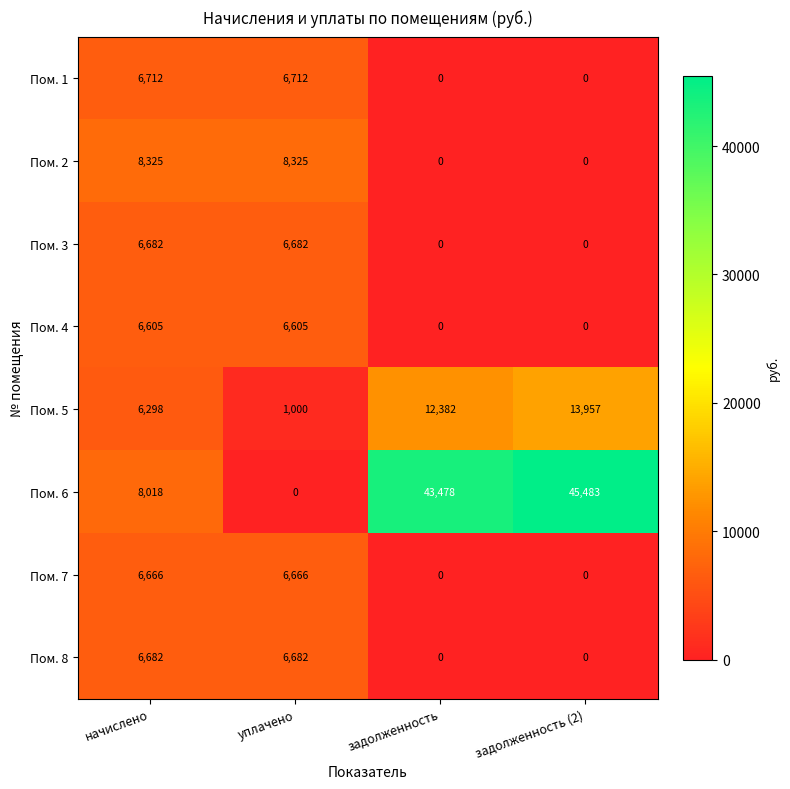

Which label corresponds to the largest value in the chart?

задолженность (2)